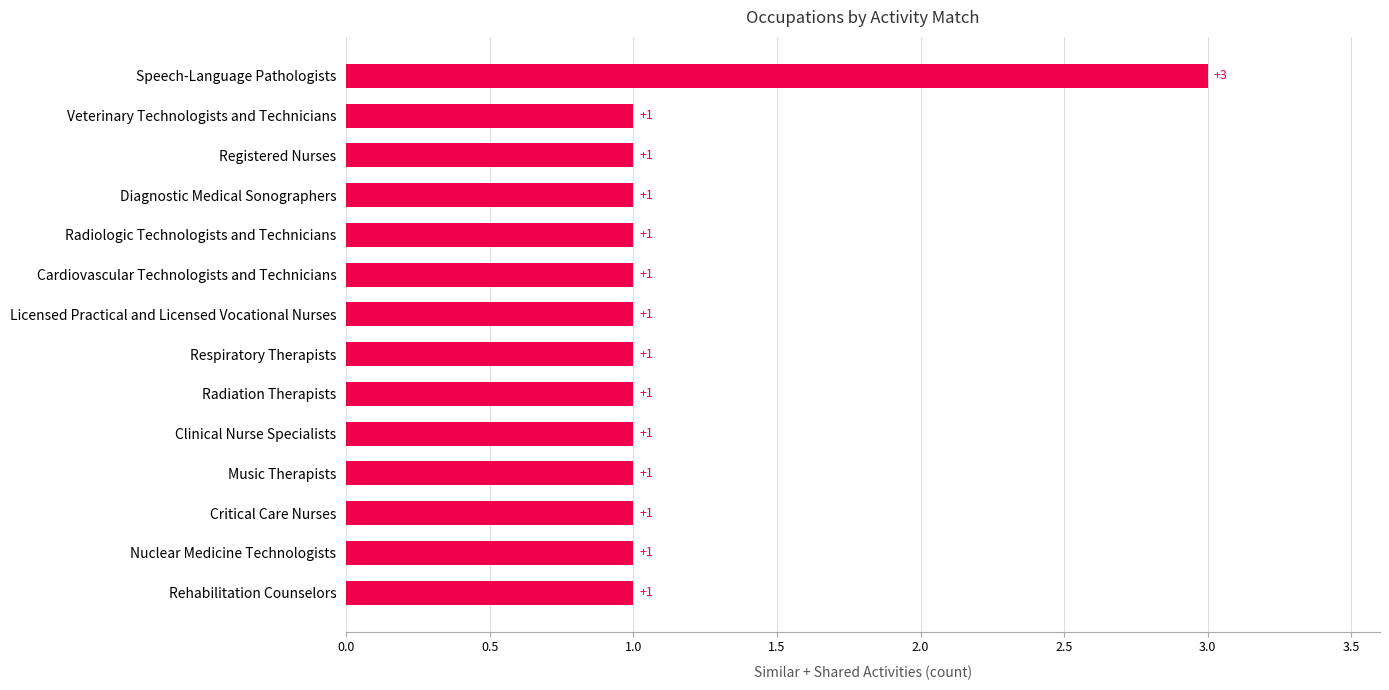

What is the ratio of the value at Radiologic Technologists and Technicians to the value at Clinical Nurse Specialists?

1.0